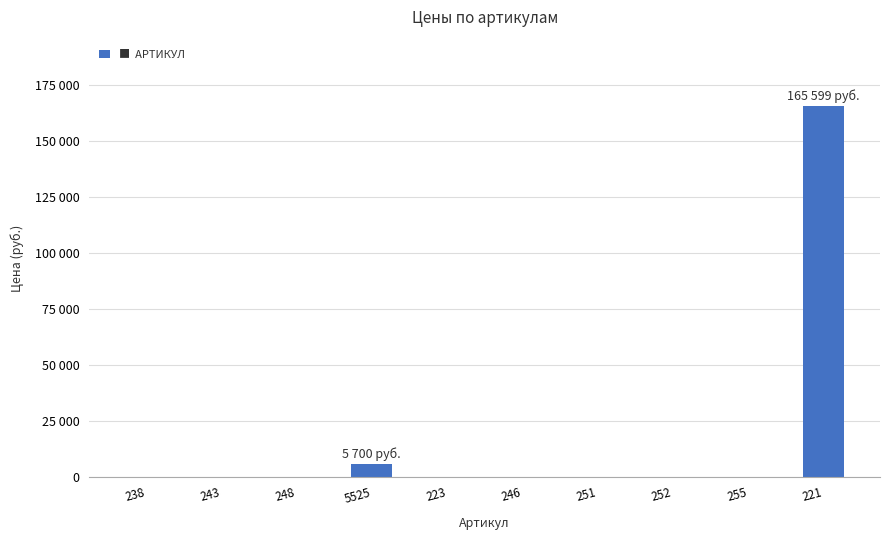

List the labels in order of value, largest first.

221, 5525, 238, 243, 248, 223, 246, 251, 252, 255